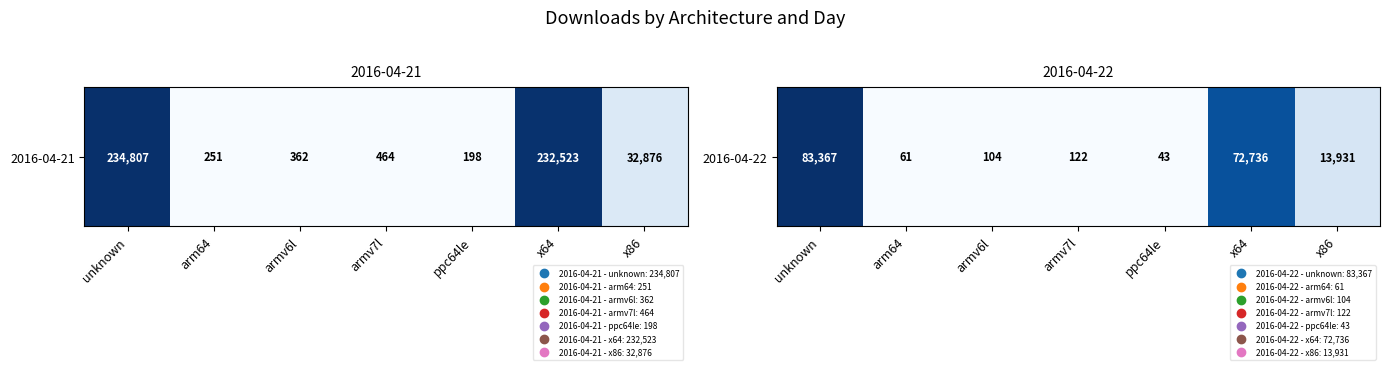

Rank the categories by value from highest to lowest.

unknown, x64, x86, armv7l, armv6l, arm64, ppc64le